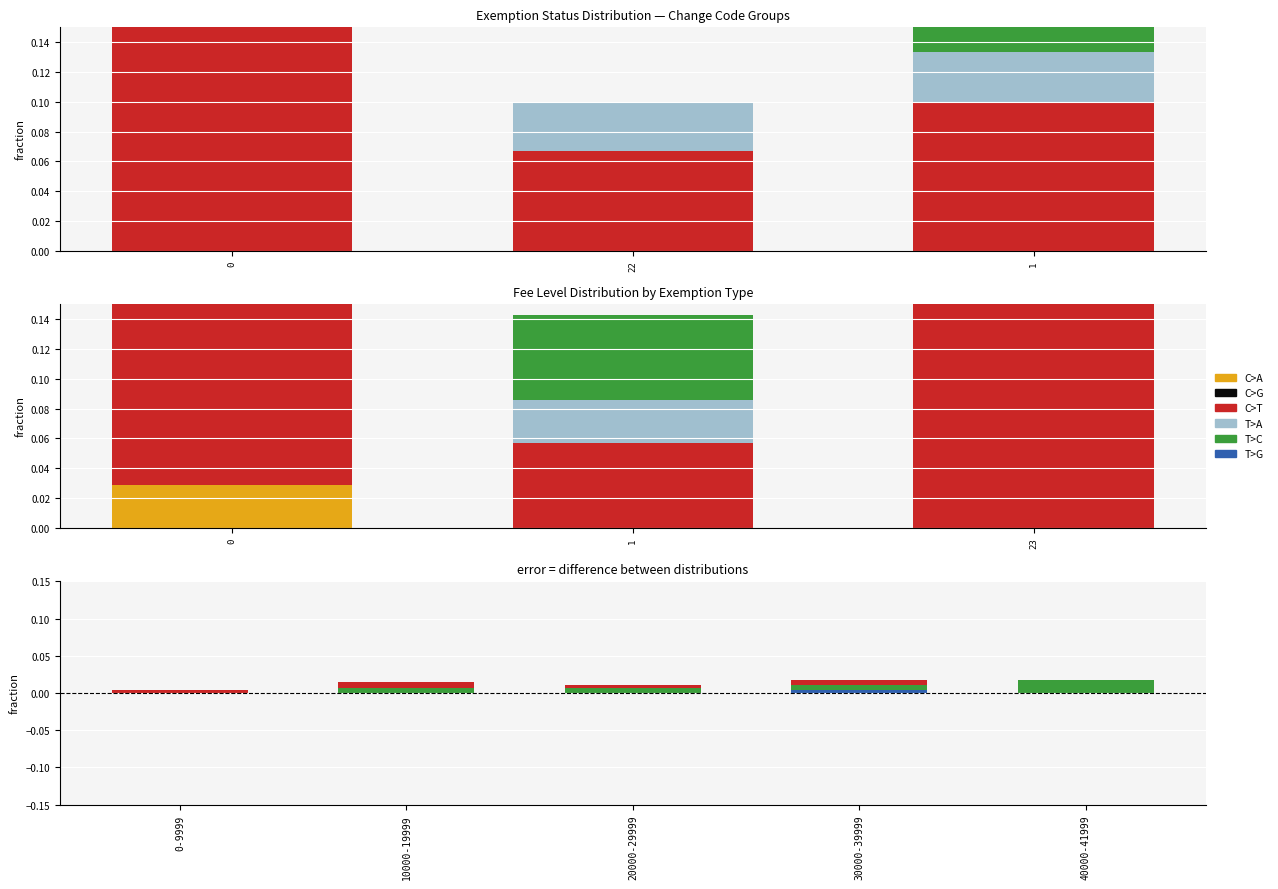

Which has a higher value, 20000-29999 or 0-9999?

20000-29999